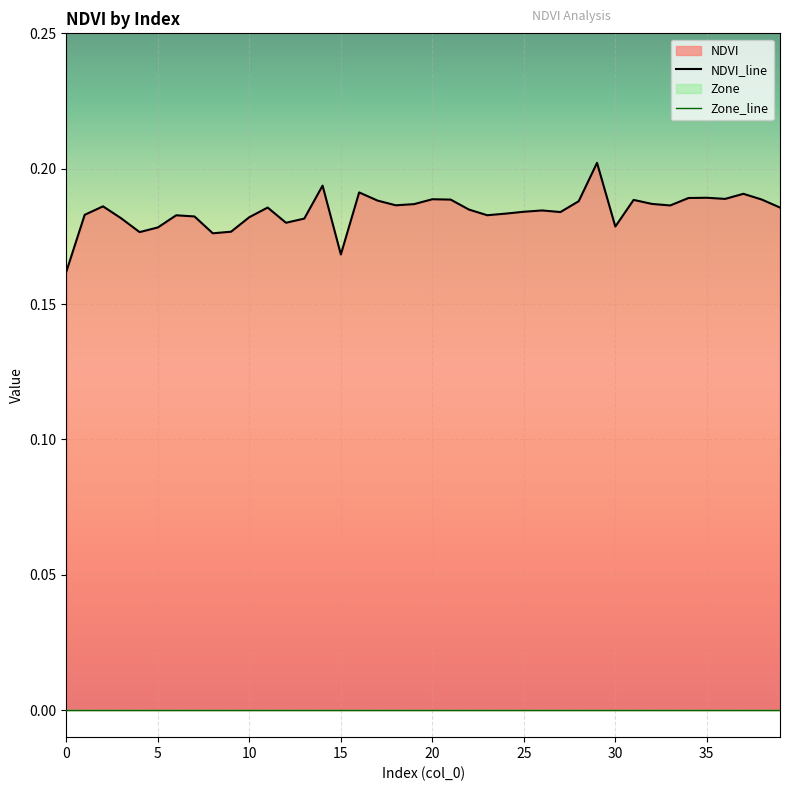

How many data points does each series have?

40